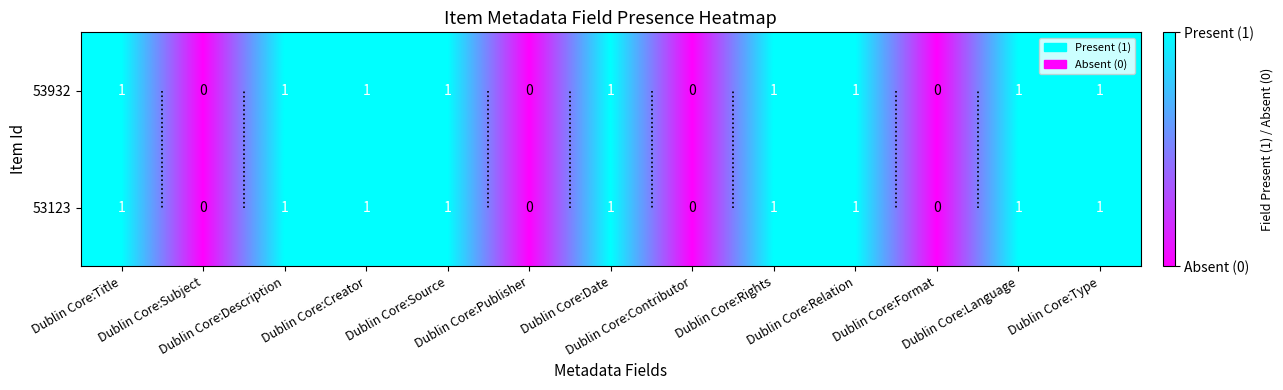

Count the 53932 values in the range 0 to 1.

13